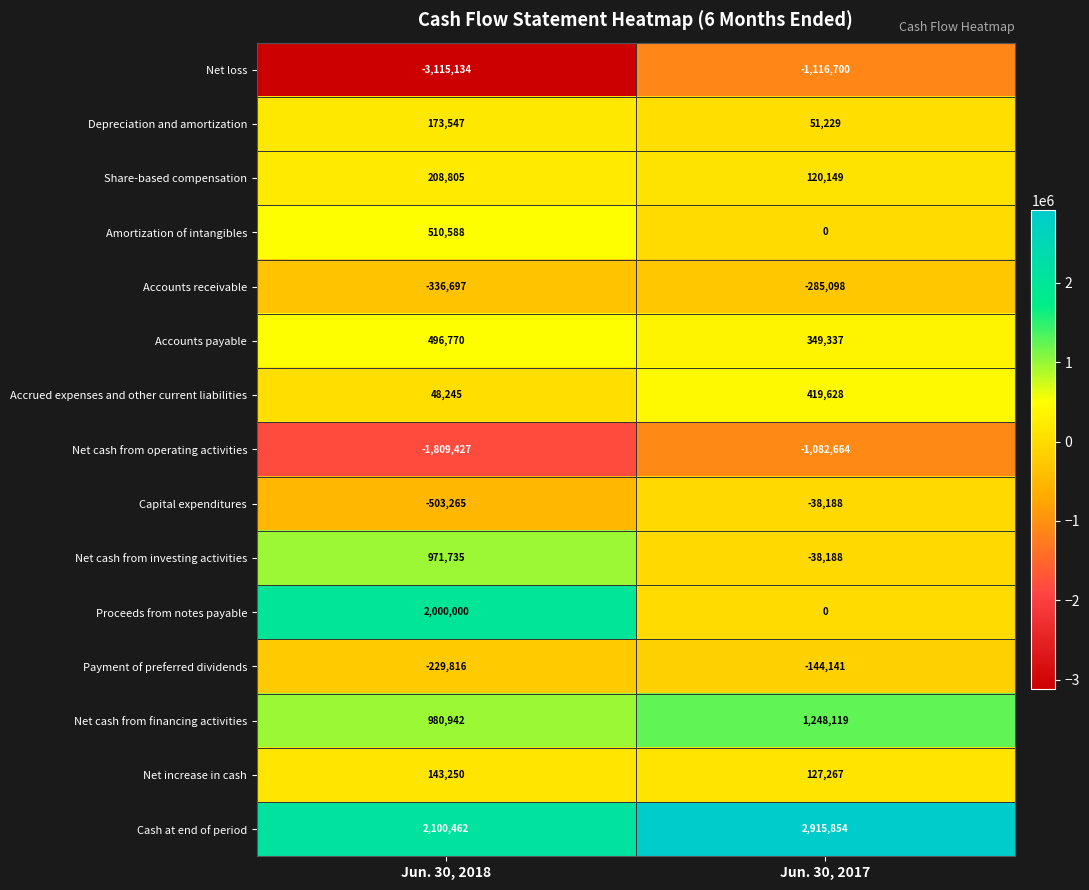

What is the sum of all Depreciation and amortization values?

224776